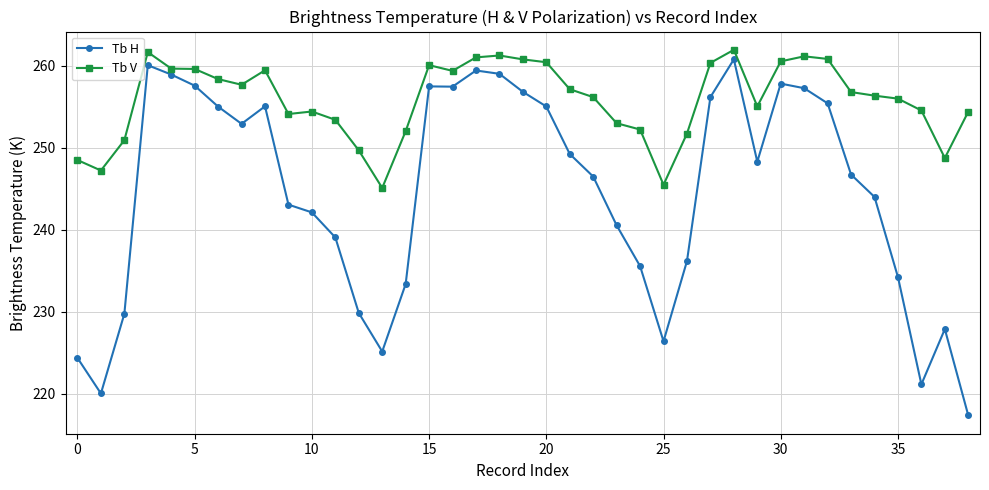

What is the highest value of the Tb V series?

262.0